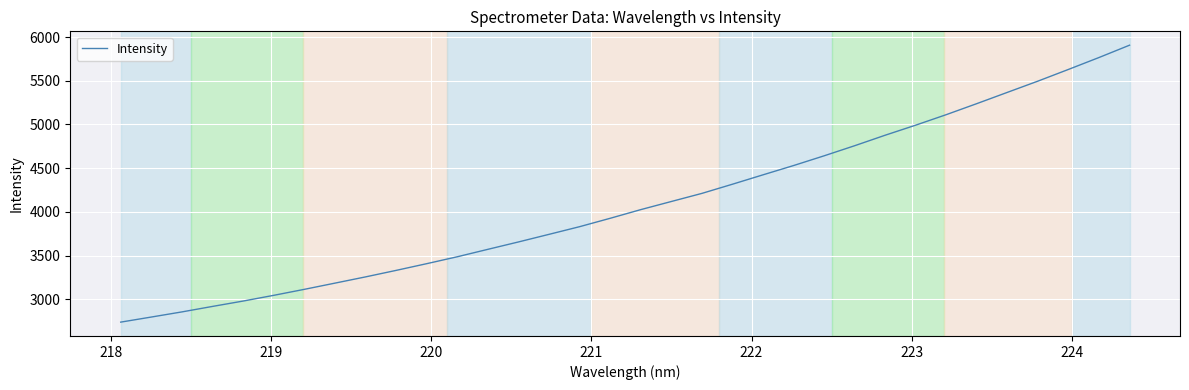

Is this an area chart (filled region under the line)?

No